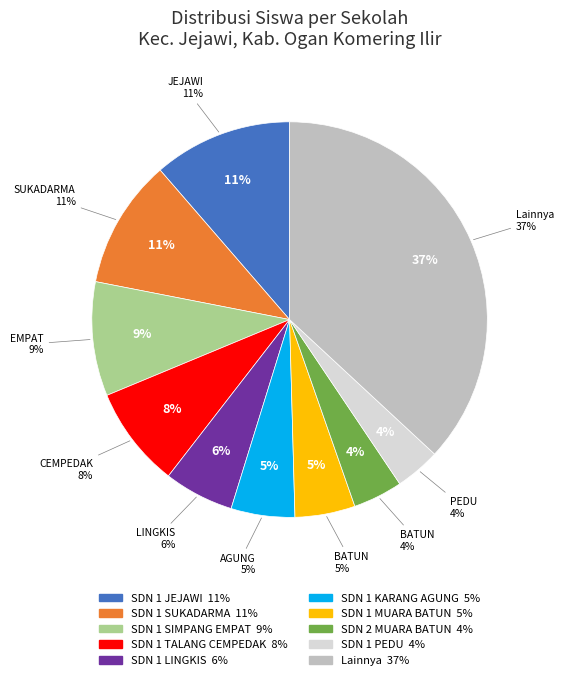

Does any single category account for the majority?

No